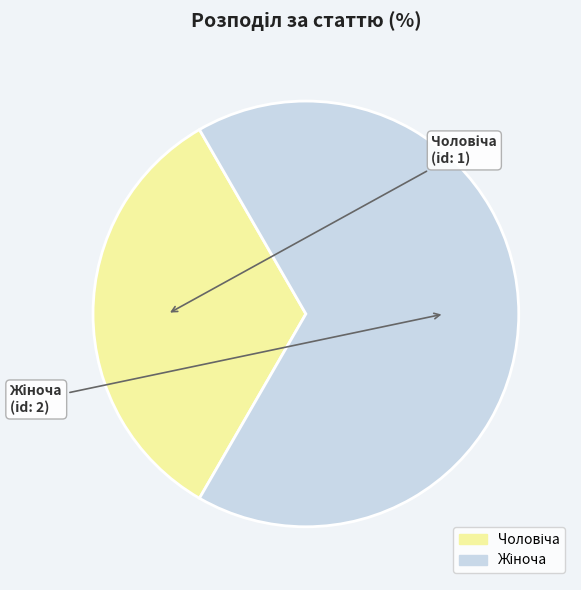

What percentage is the Чоловіча slice, to the nearest percent?

33%